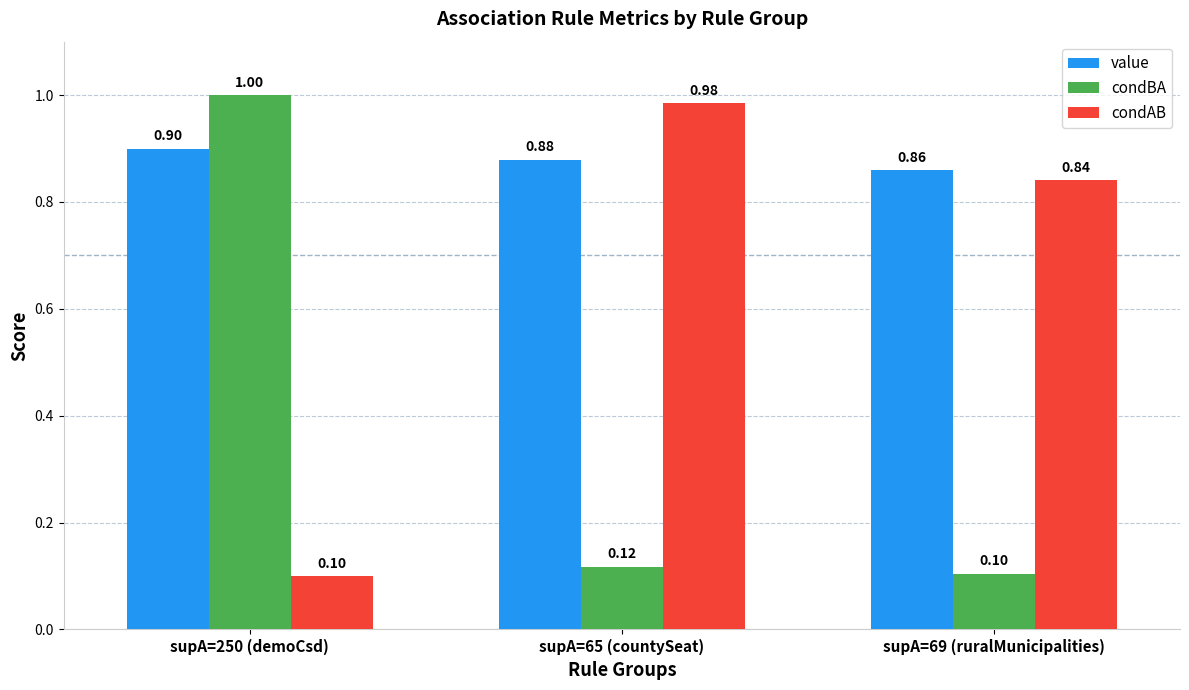

What position from the right is supA=250 (demoCsd)?

3